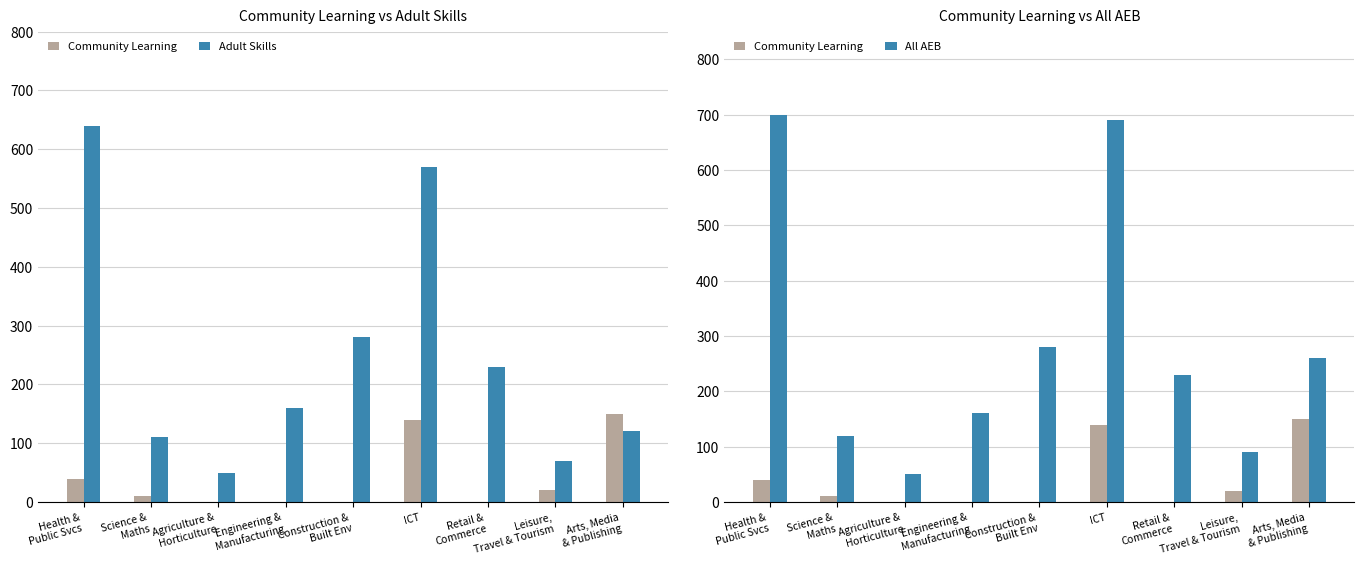

How many groups of bars are there?

9